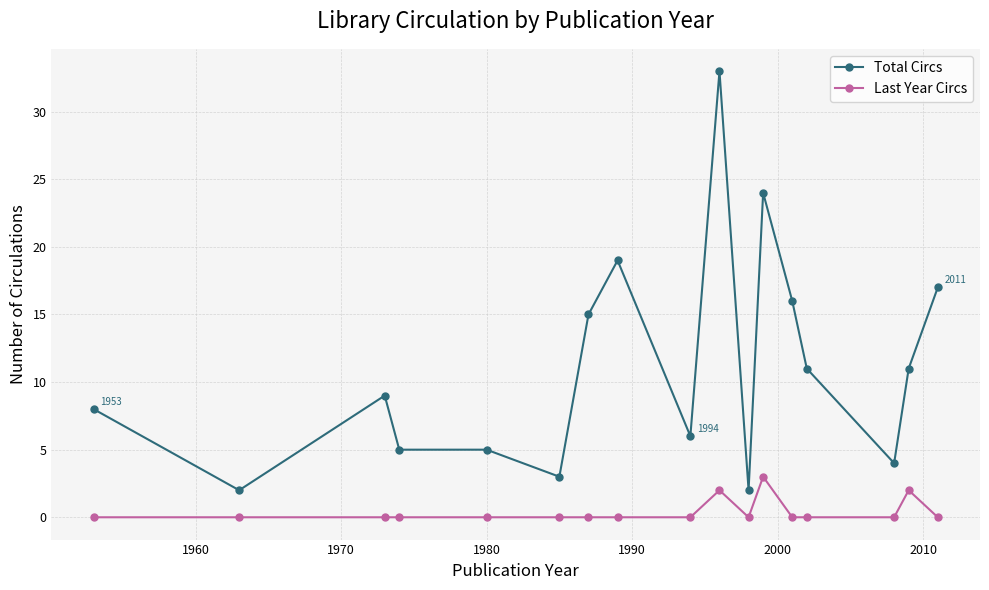

Which series has the largest range (max minus min)?

Total Circs